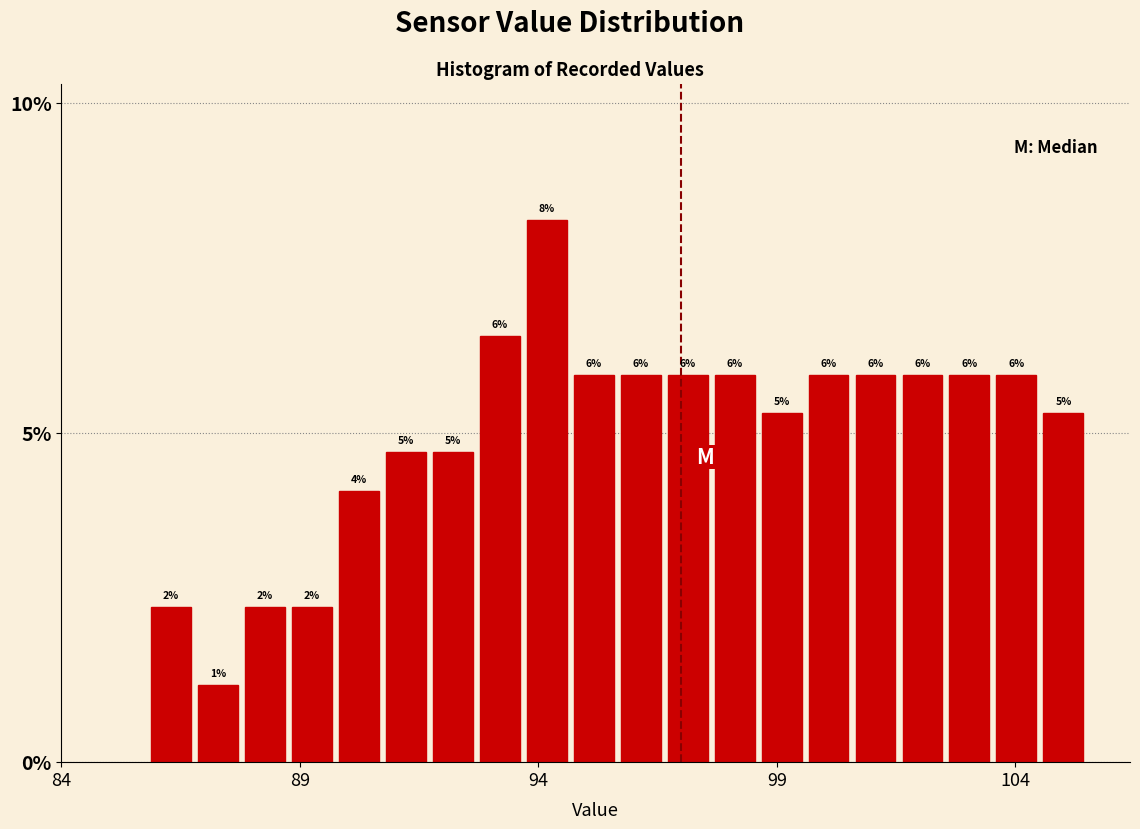

Around what value on the x-axis is the tallest bar? Give the approximate position of its centre, as read against the axis.

94.0